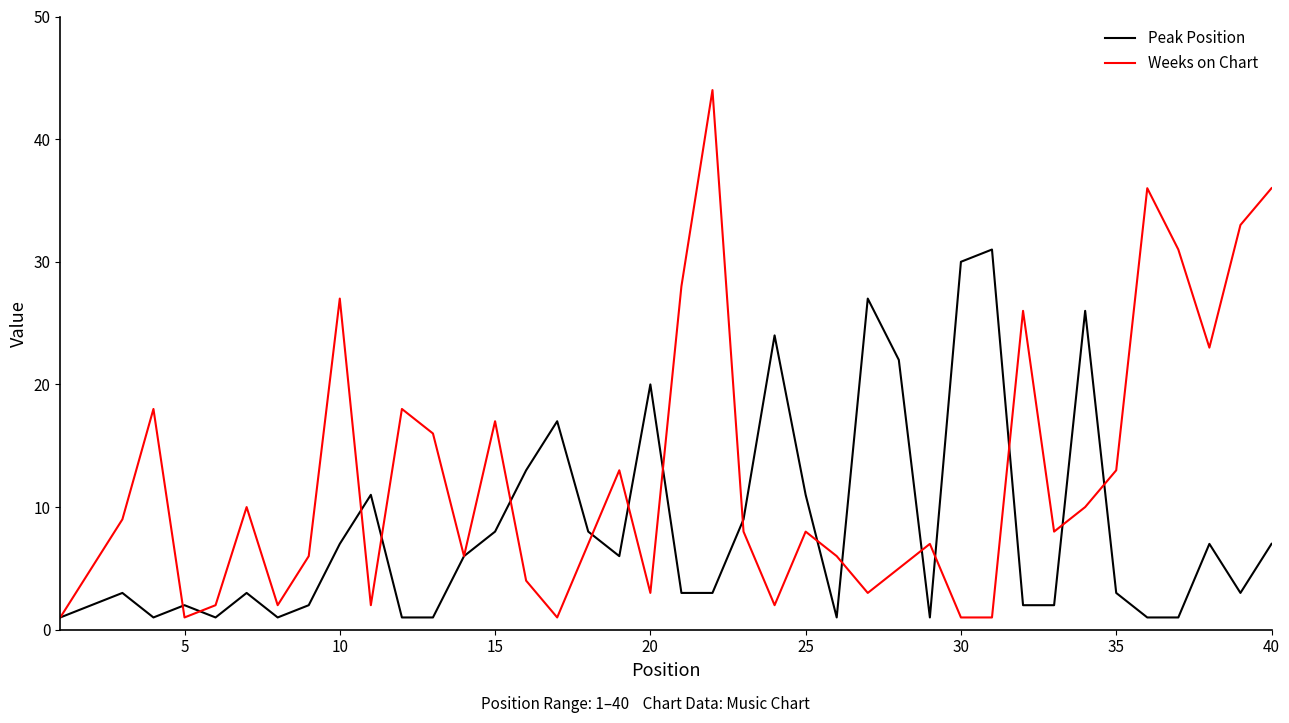

Which series has the largest range (max minus min)?

Weeks on Chart